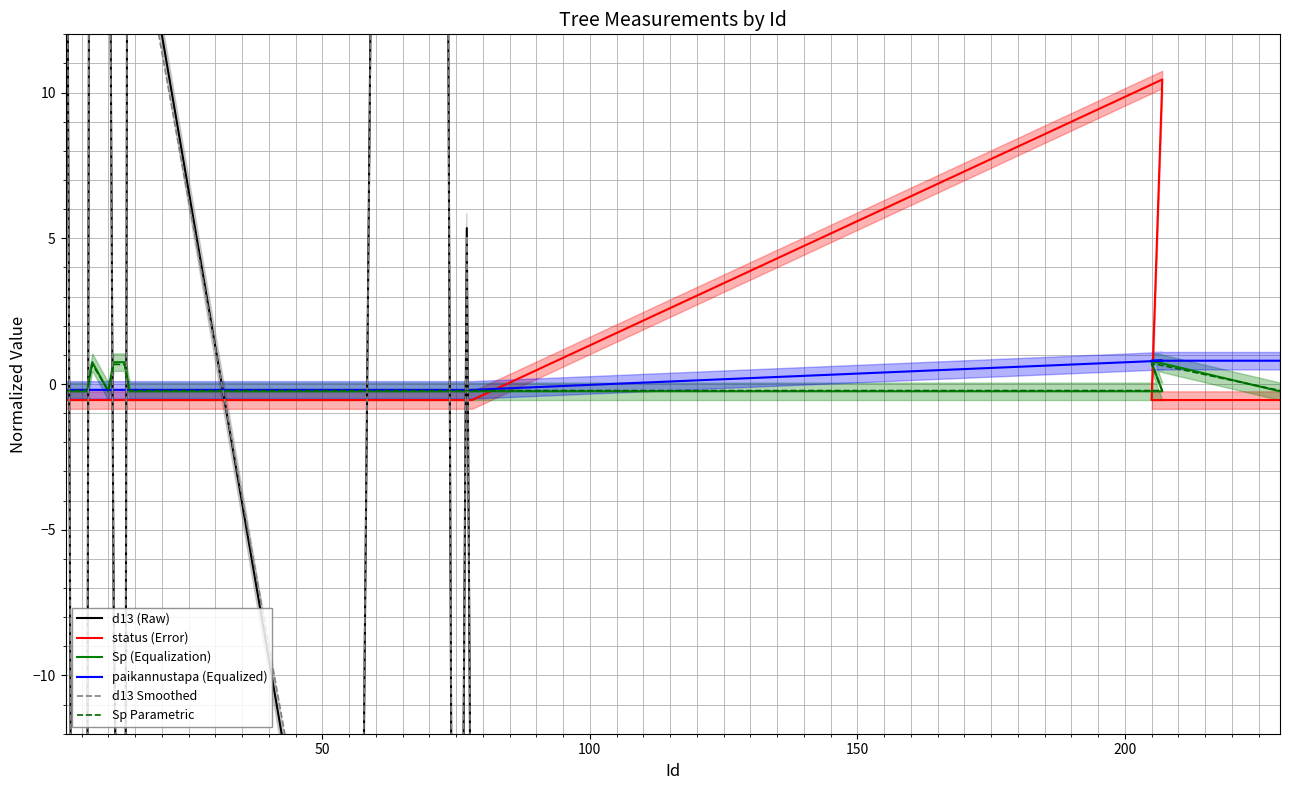

True or false: paikannustapa (Equalized) and d13 (Raw) cross at least once.

True